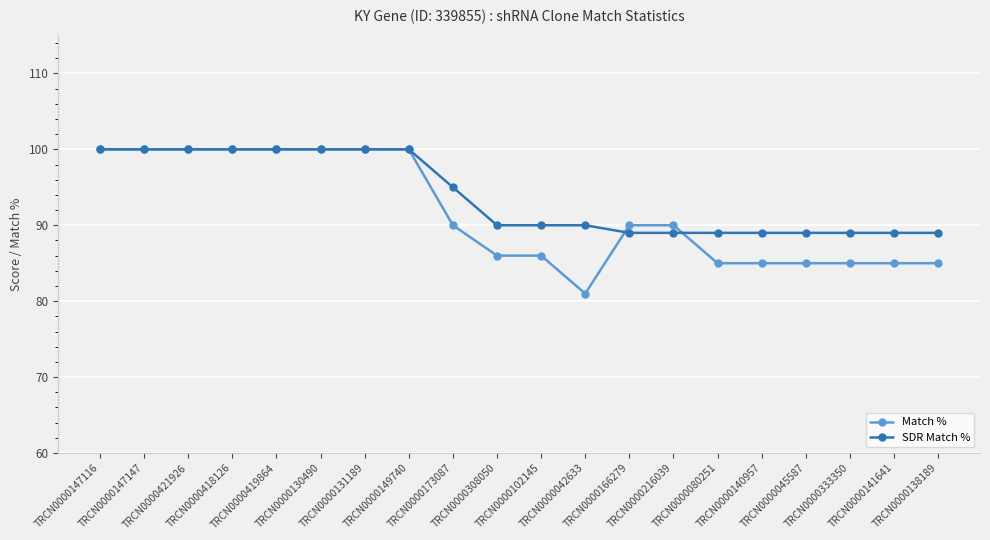

What is the value of the Match % point at the 18th from the left?

85